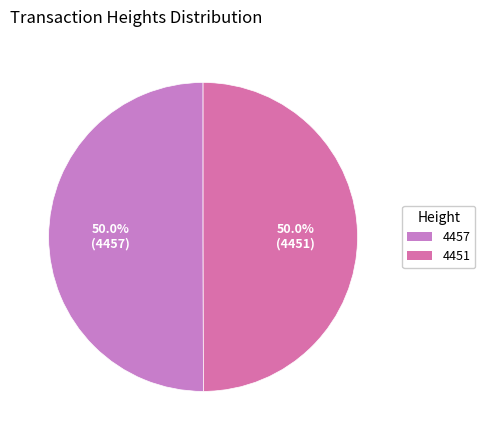

The 4451 slice represents 61% of the pie. True or false?

False